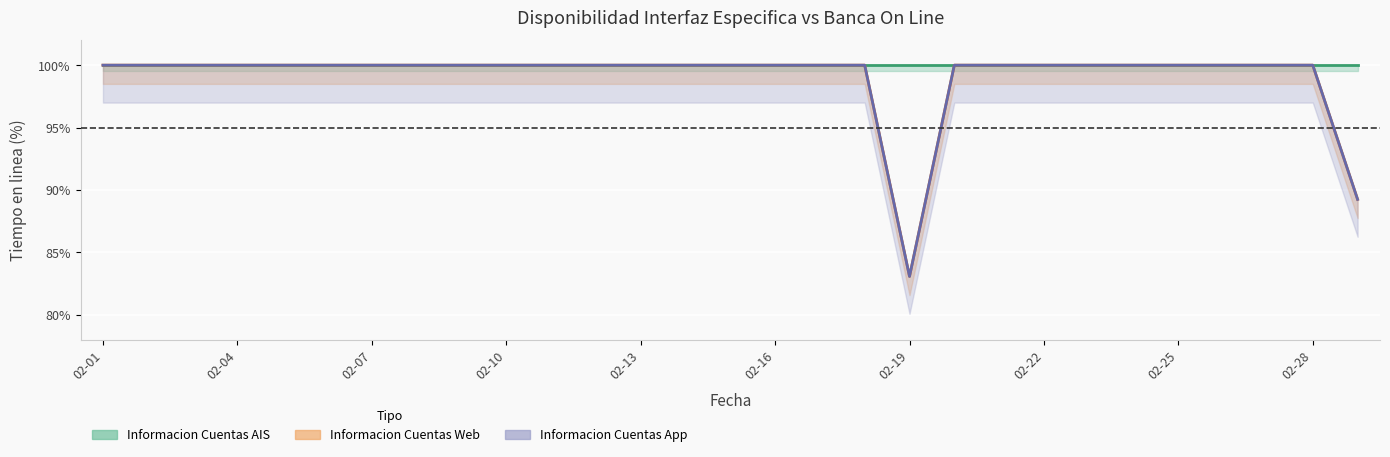

What is the lowest value of the Informacion Cuentas Web series?

83.1